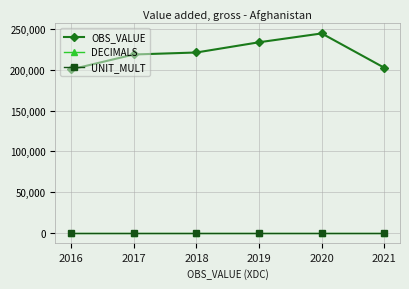

What is the sum of all DECIMALS values?

12.0